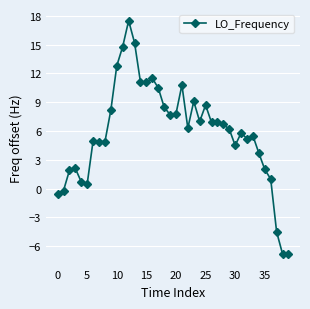

What is the value of the 22nd point from the left?

10.8